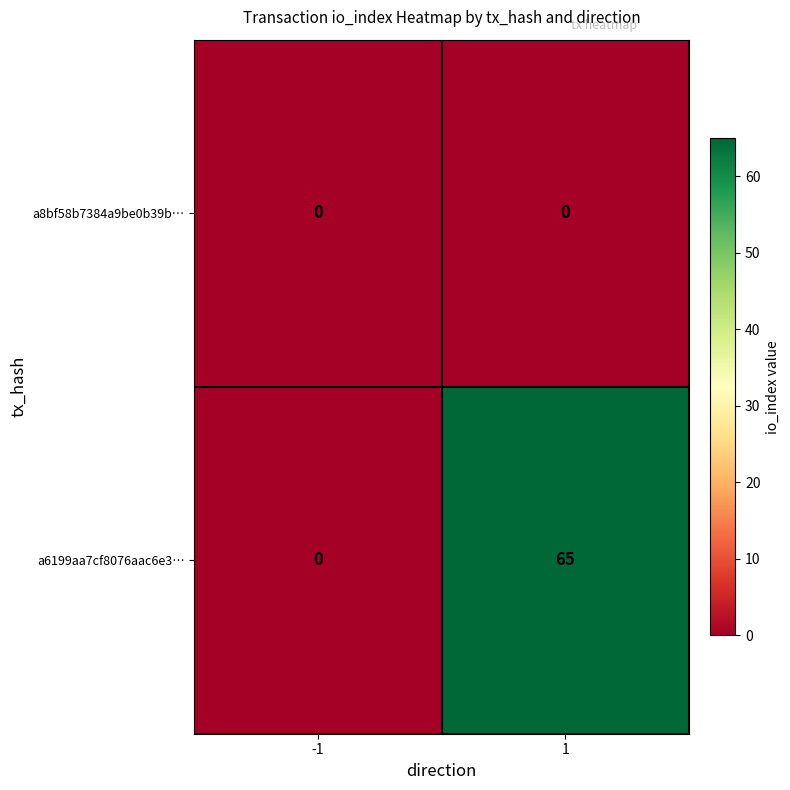

What is the sum of all a6199aa7cf8076aac6e3… values?

65